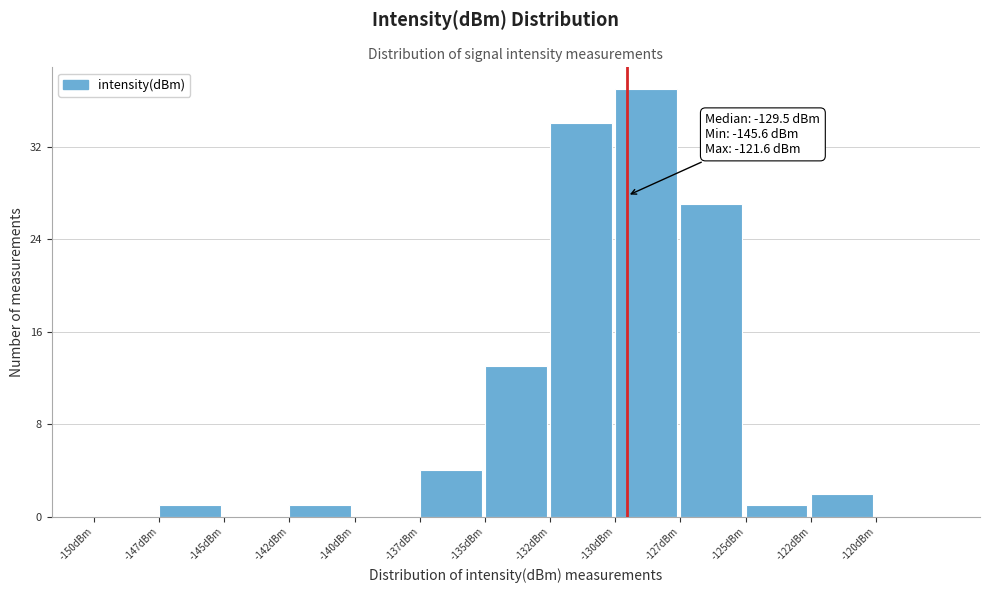

Reading left to right, extract all data points from this chart.

-150dBm=0	-147dBm=1	-145dBm=0	-142dBm=1	-140dBm=0	-137dBm=4	-135dBm=13	-132dBm=34	-130dBm=37	-127dBm=27	-125dBm=1	-122dBm=2	-120dBm=0